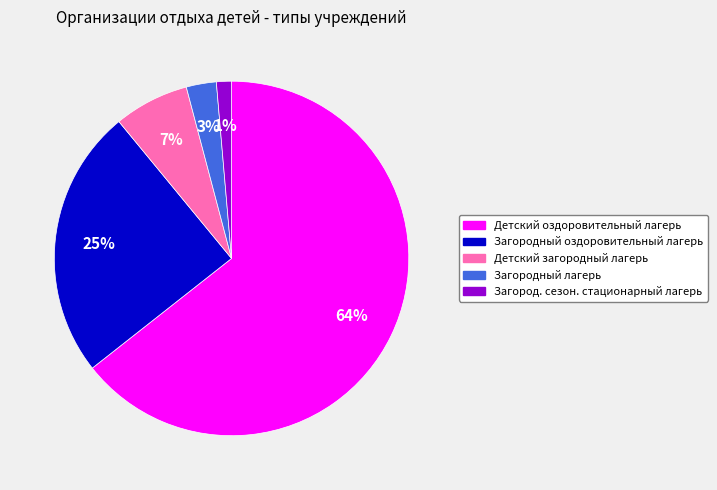

Does any single category account for the majority?

Yes